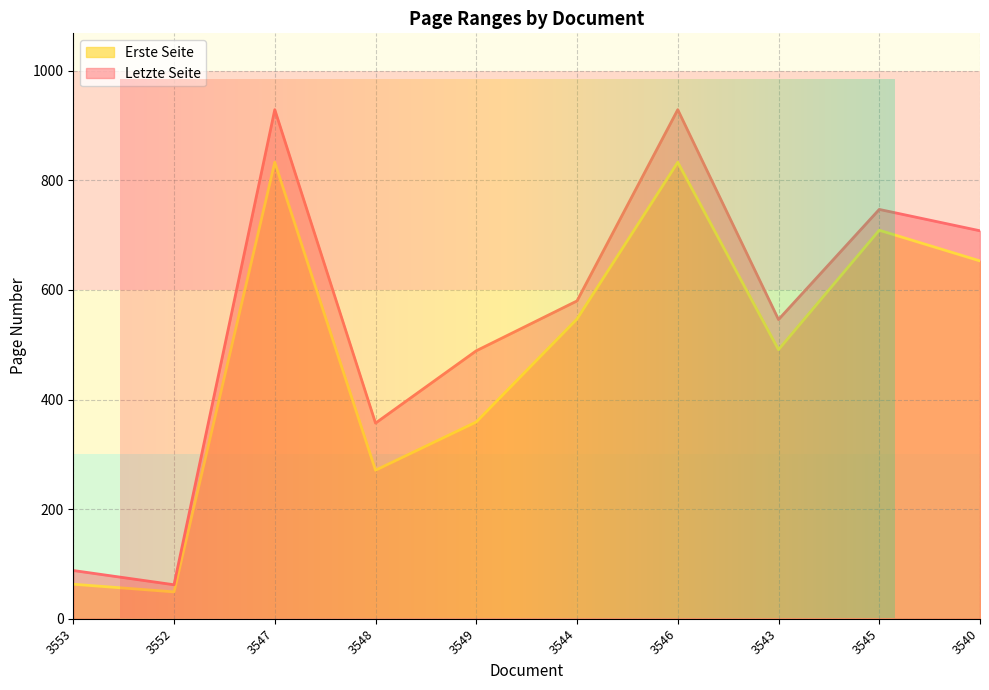

What is the greatest value displayed?

929